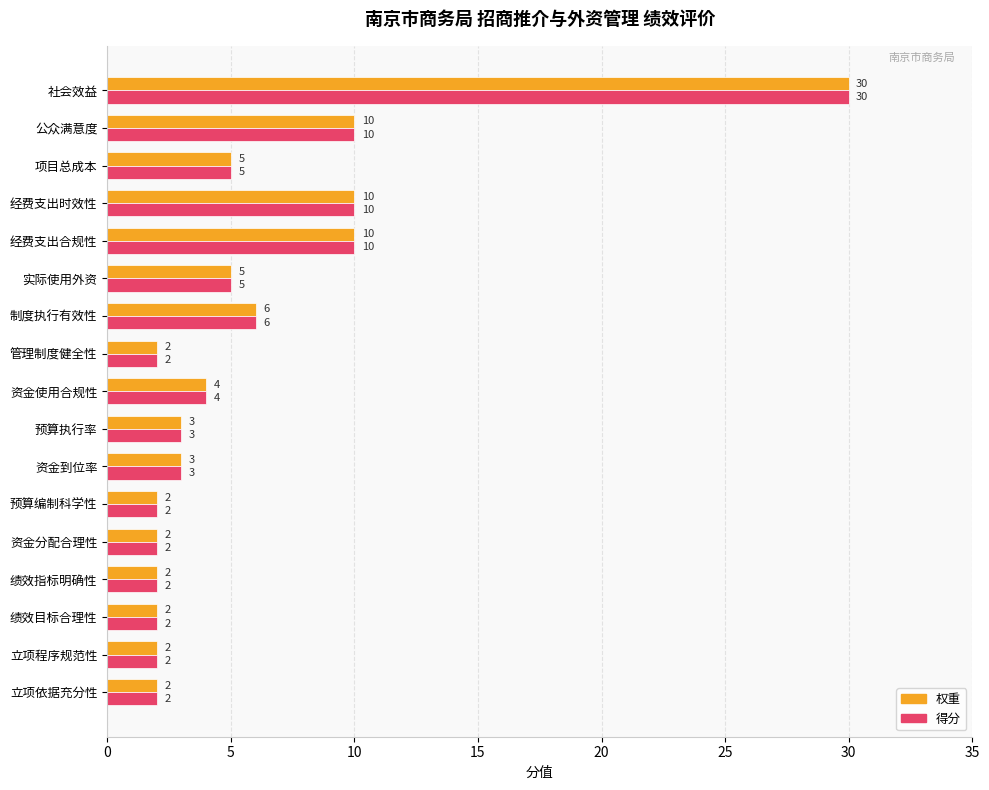

What are all the series names shown in the legend?

权重, 得分